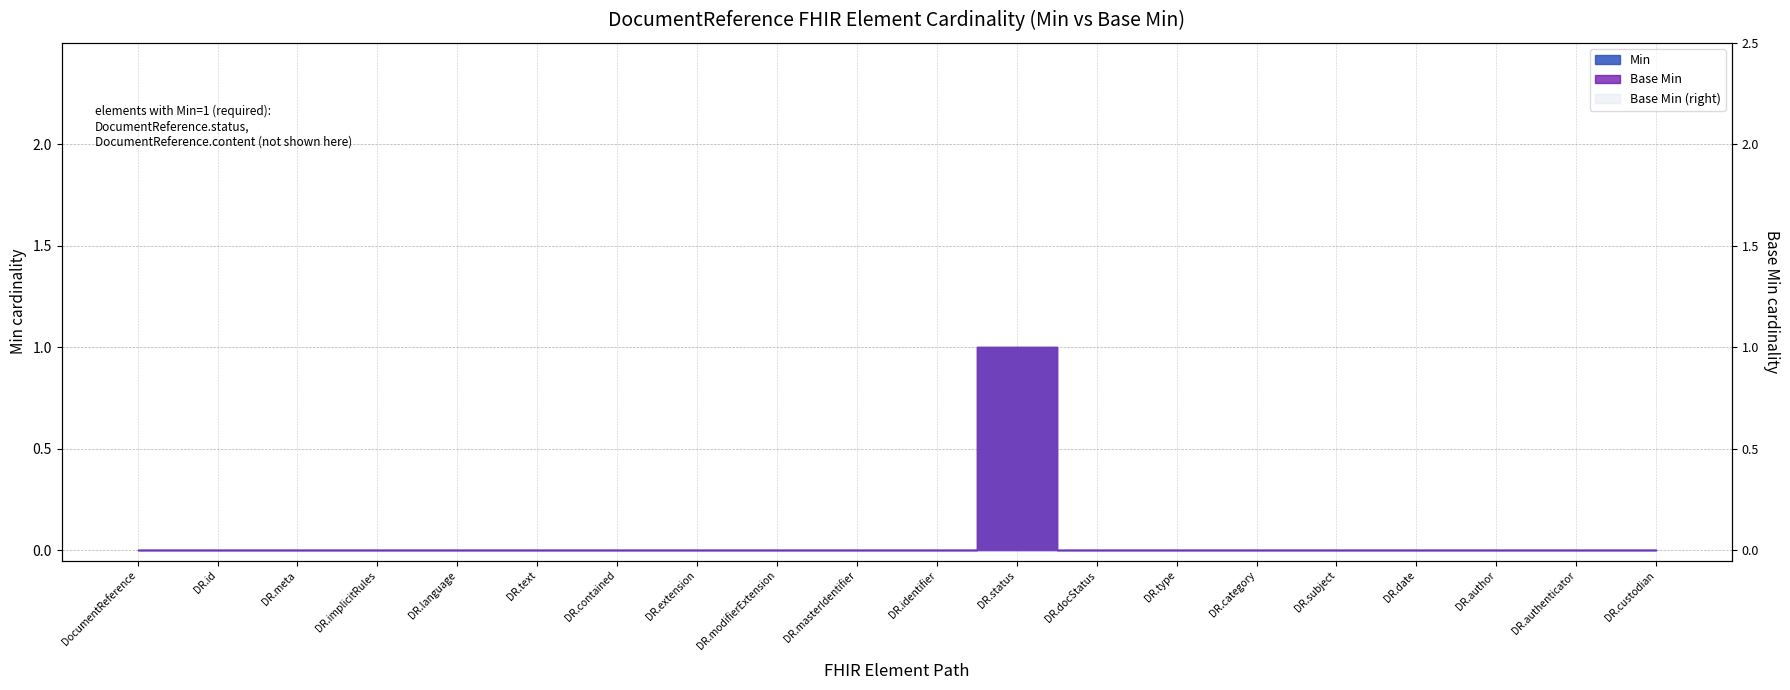

In Min, how many points are higher than both neighbors (excluding endpoints)?

1